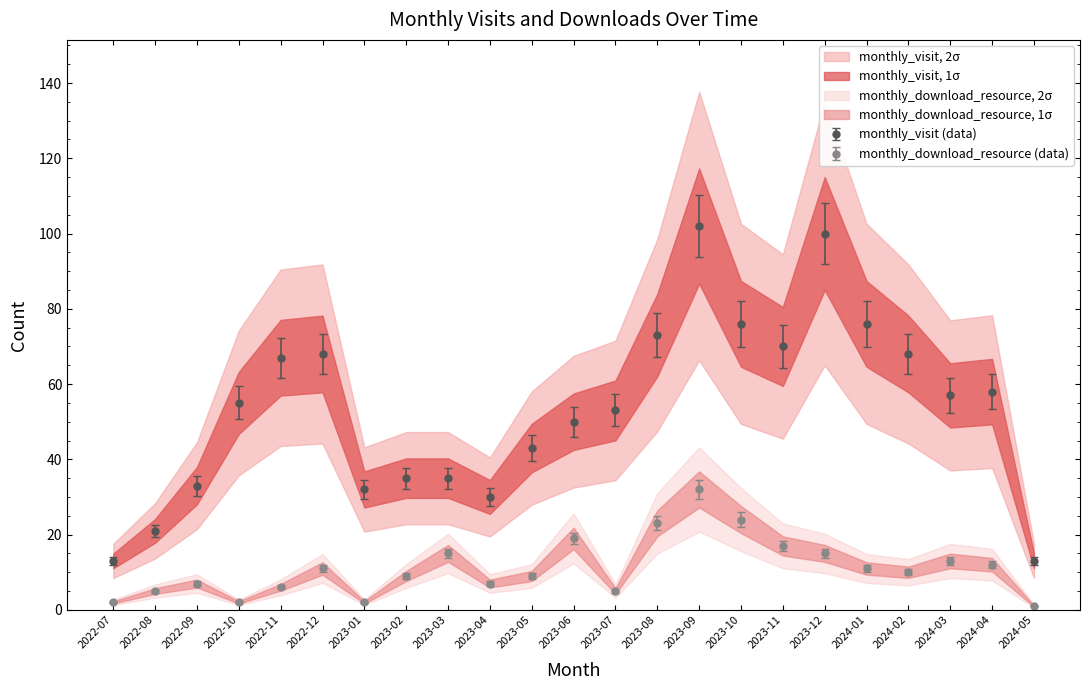

What is the value of the monthly_visit point at the 6th from the left?

68.0